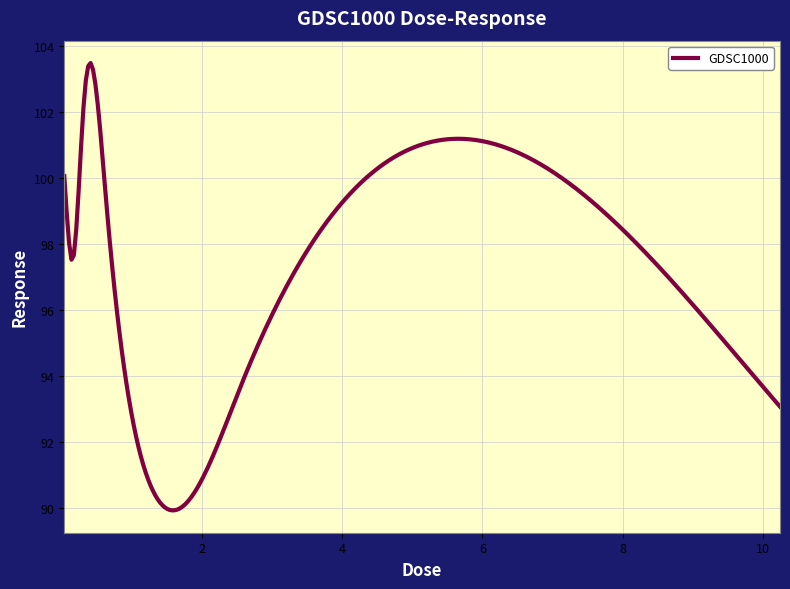

True or false: the data has more than 1 interior local peaks.

True